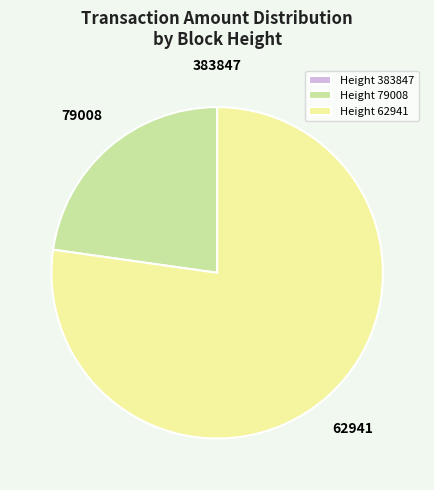

Is 62941 the majority of the pie?

Yes